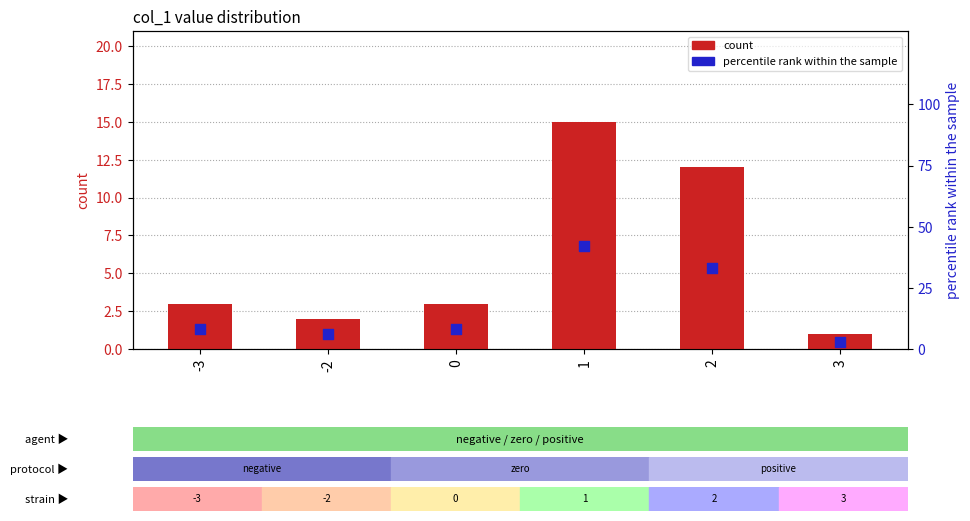

Which series contains the lowest Y value?

count